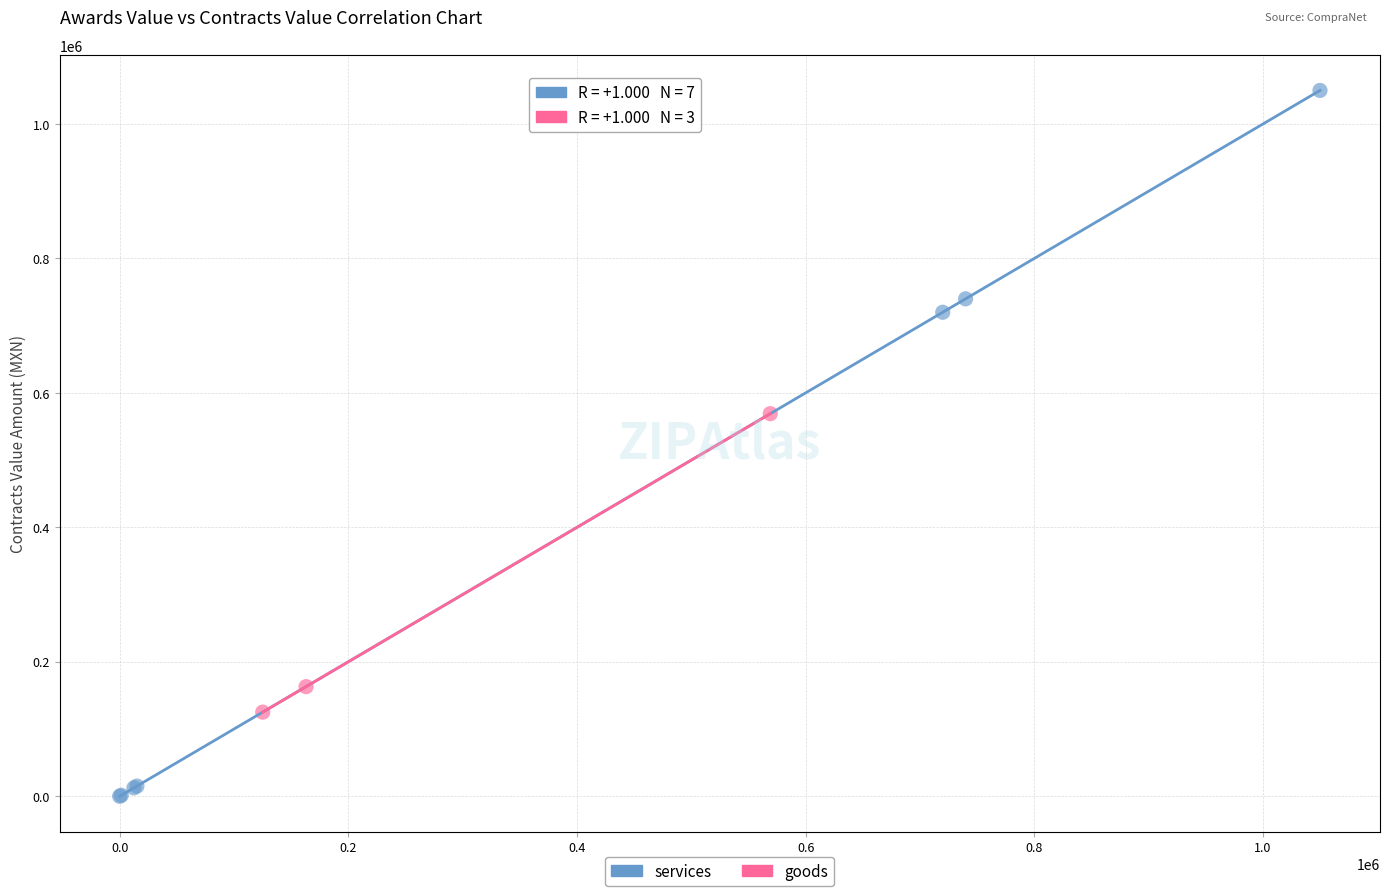

Which series reaches the minimum Y coordinate?

services